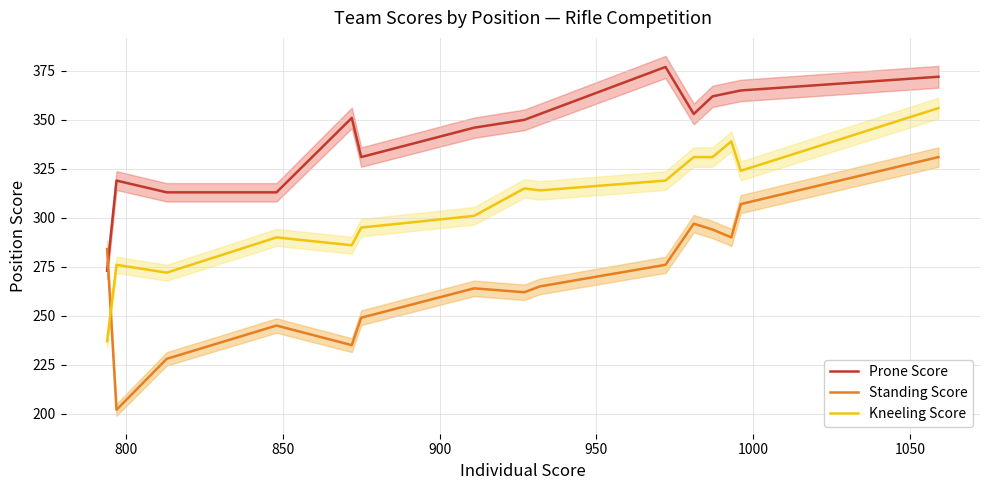

True or false: Kneeling Score and Prone Score cross at least once.

False